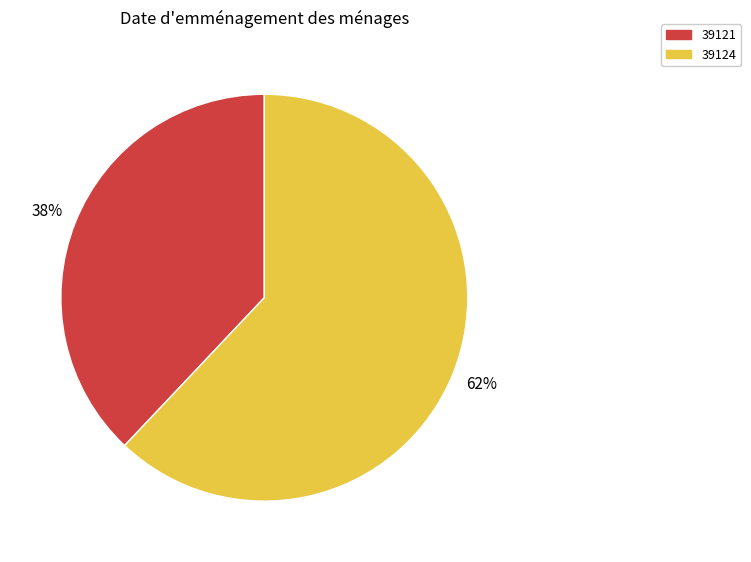

How many segments does this pie chart have?

2